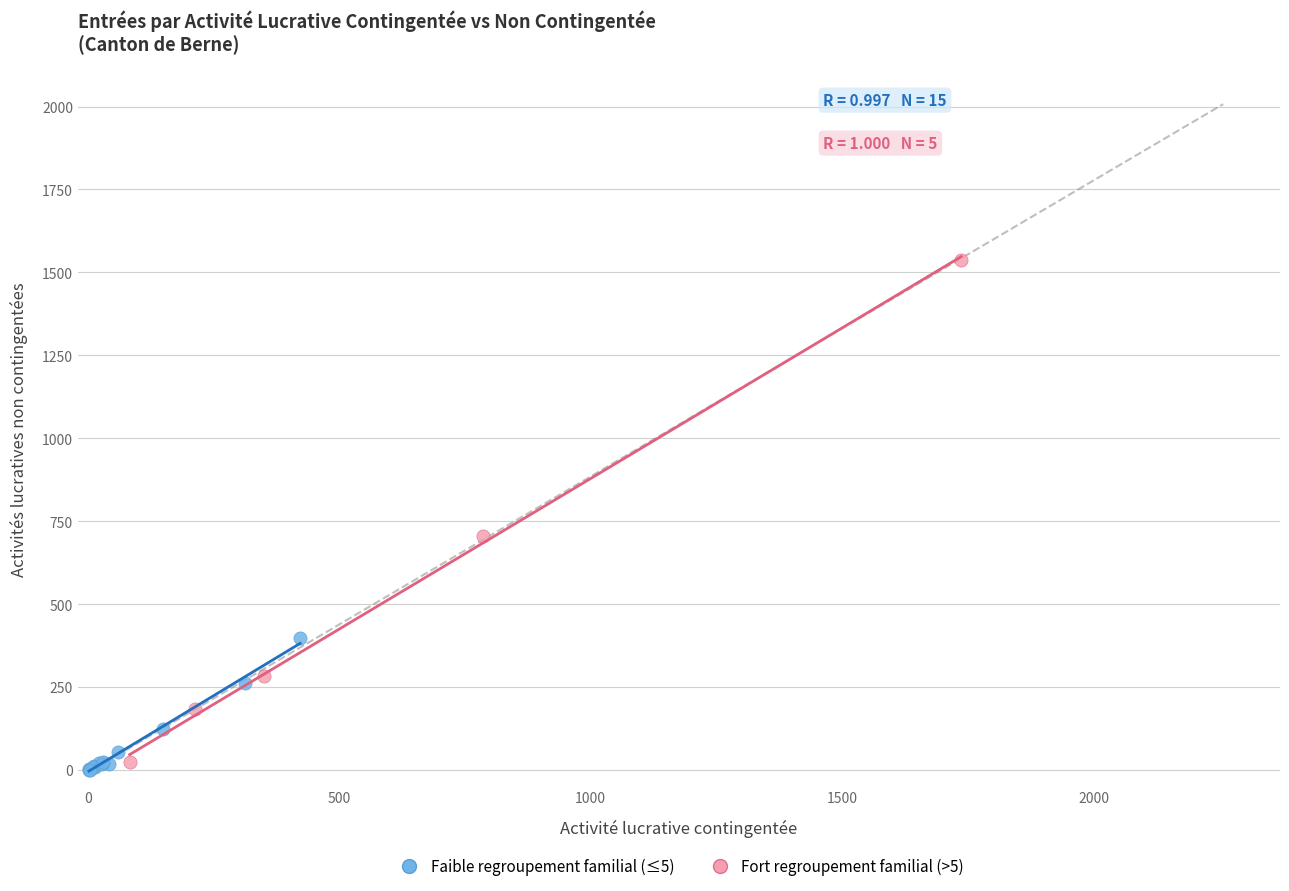

Which series reaches the maximum Y coordinate?

Fort regroupement familial (>5)